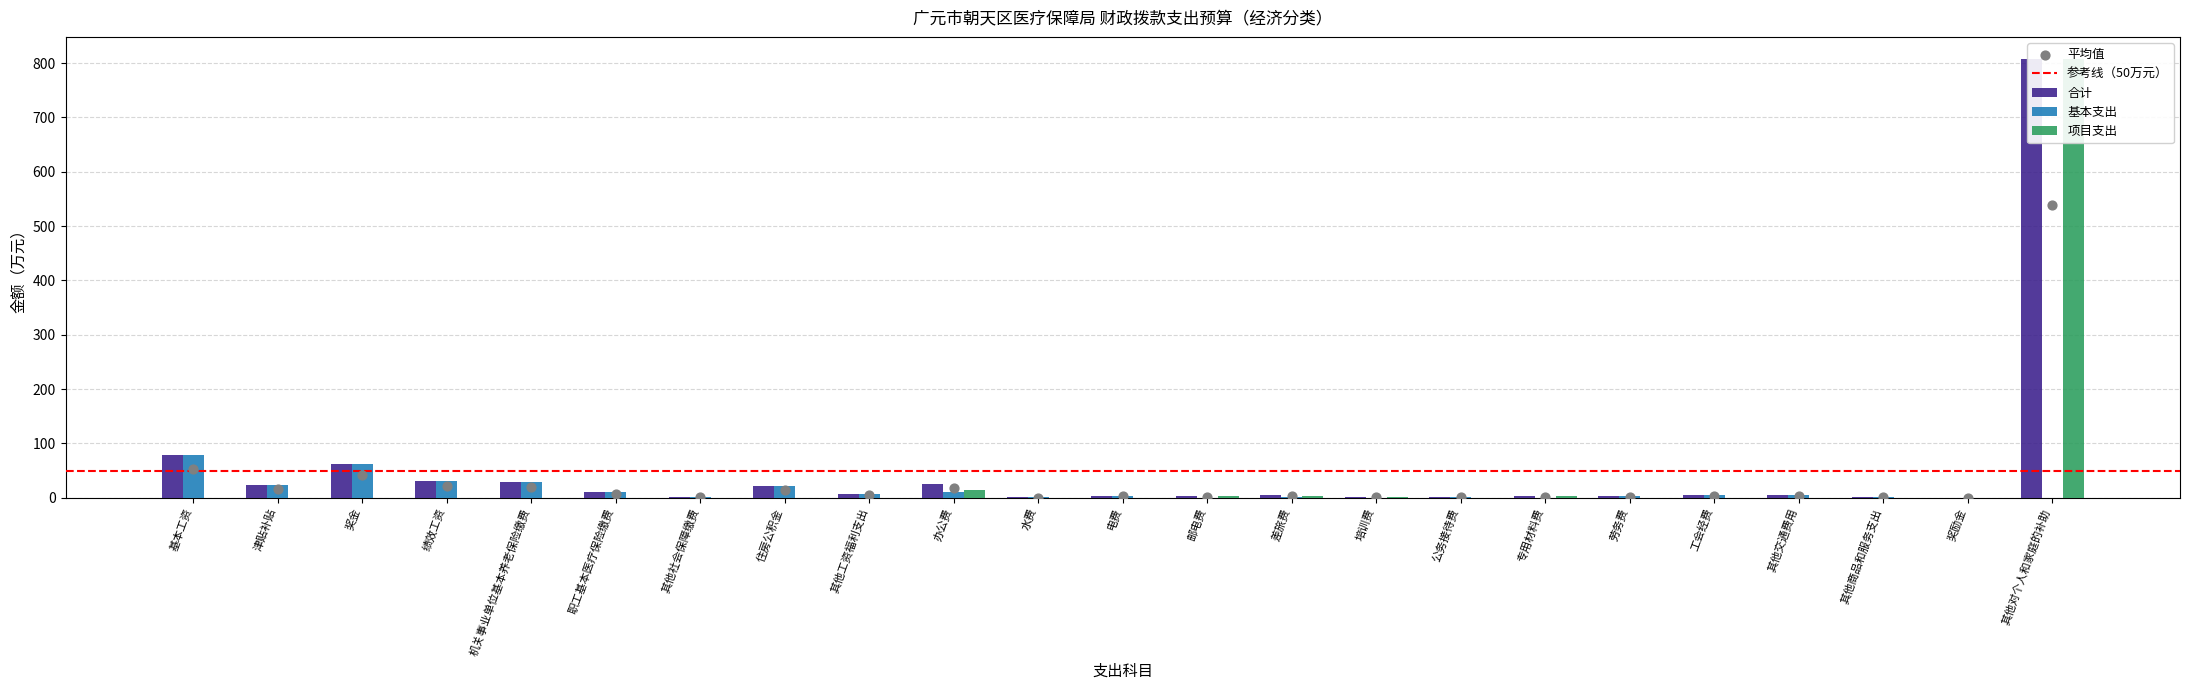

At which category is the sum across all series the highest?

其他对个人和家庭的补助